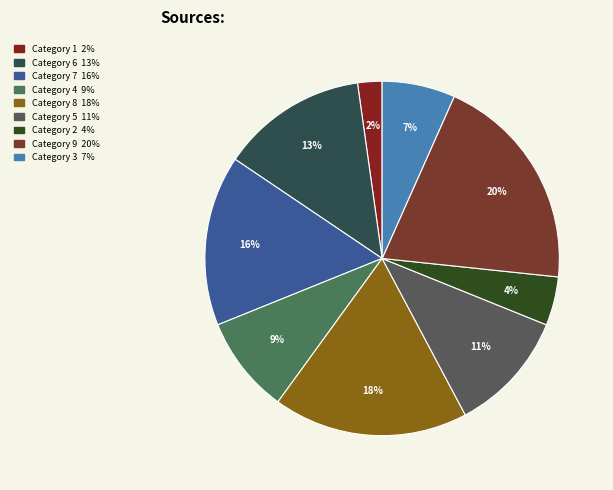

How many slices are in this pie chart?

9